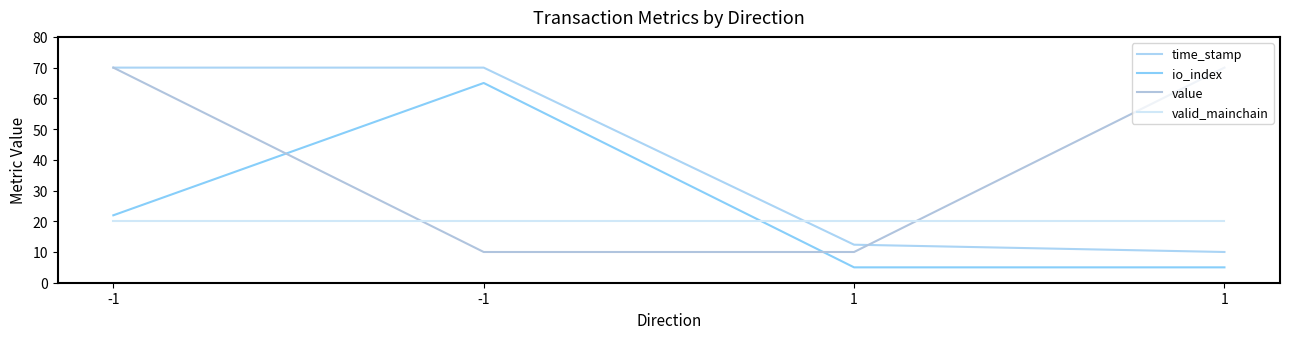

True or false: time_stamp and valid_mainchain cross at least once.

True